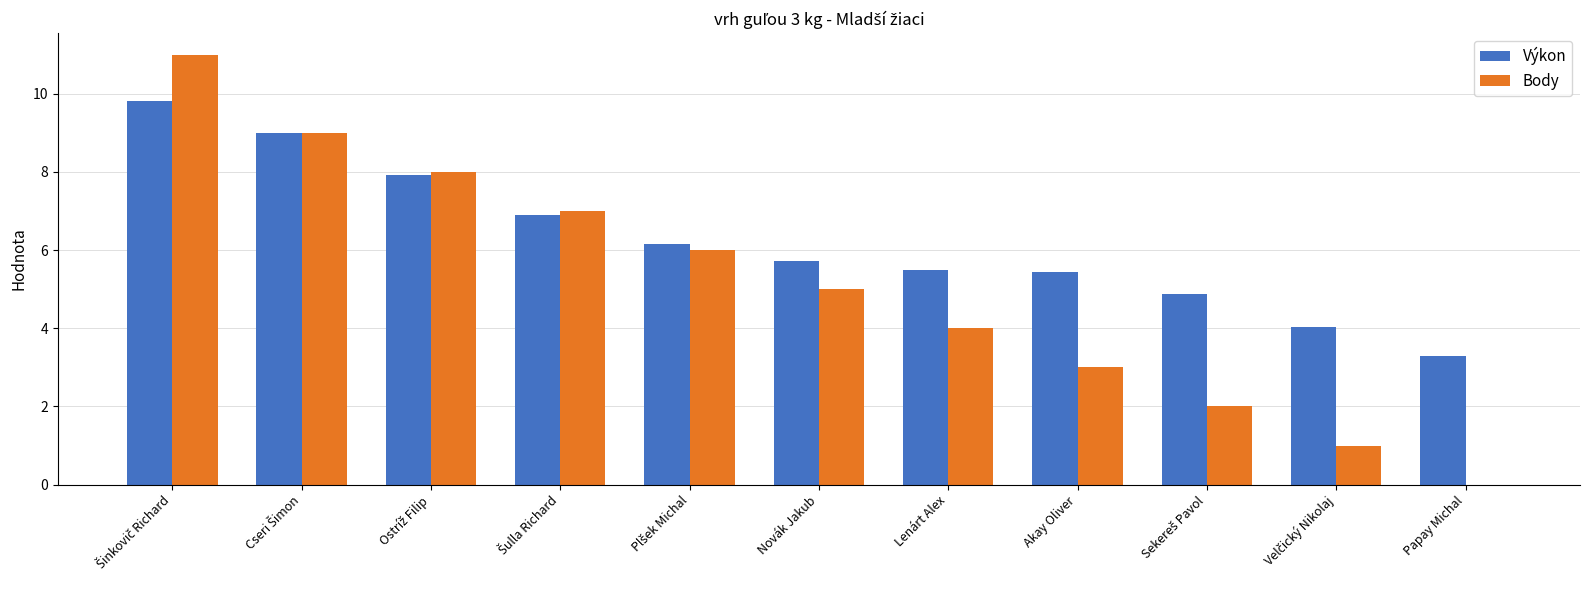

Which series has the largest total across all categories?

Výkon